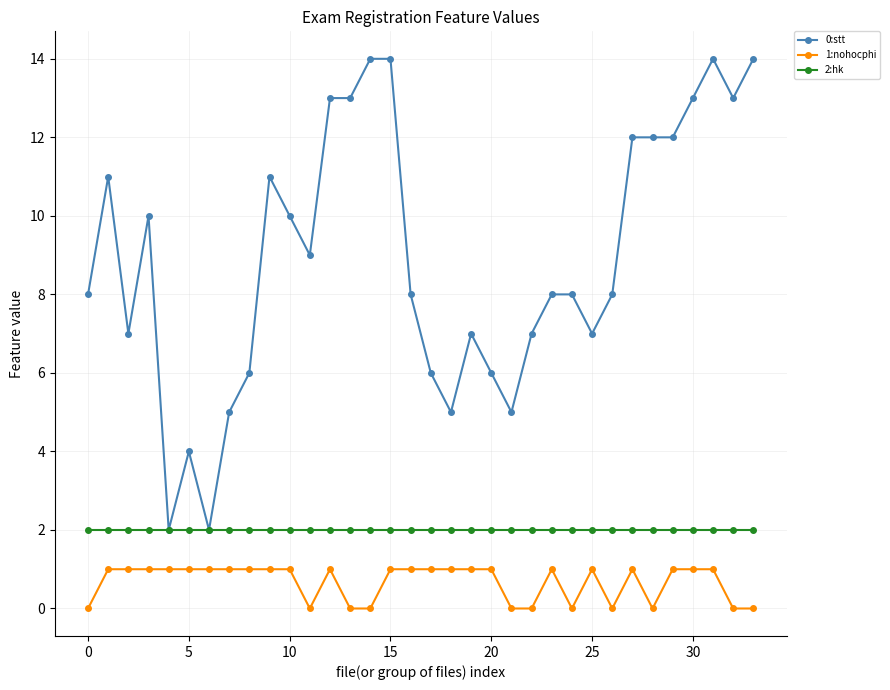

What is the greatest value displayed?

14